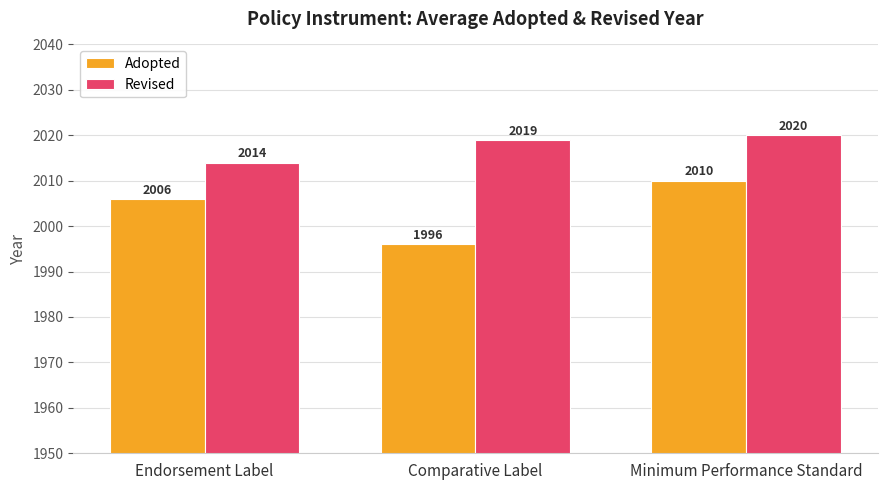

At which category is the sum across all series the highest?

Minimum Performance Standard